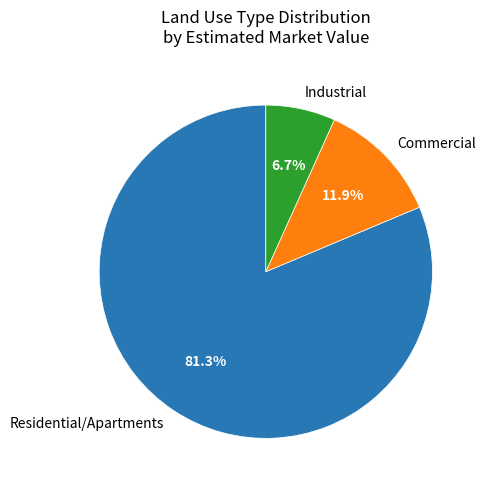

Which category has the biggest portion of the pie?

Residential/Apartments